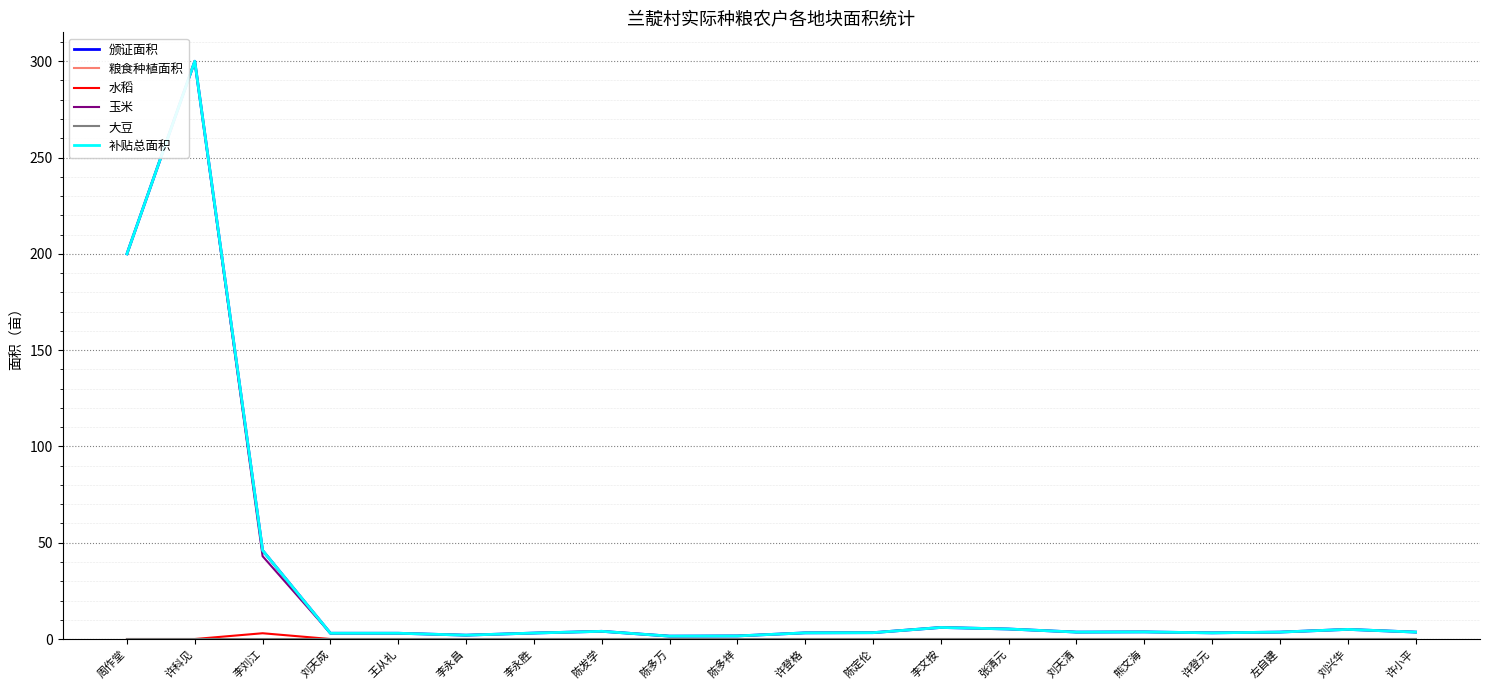

Does the chart have visible grid lines?

Yes